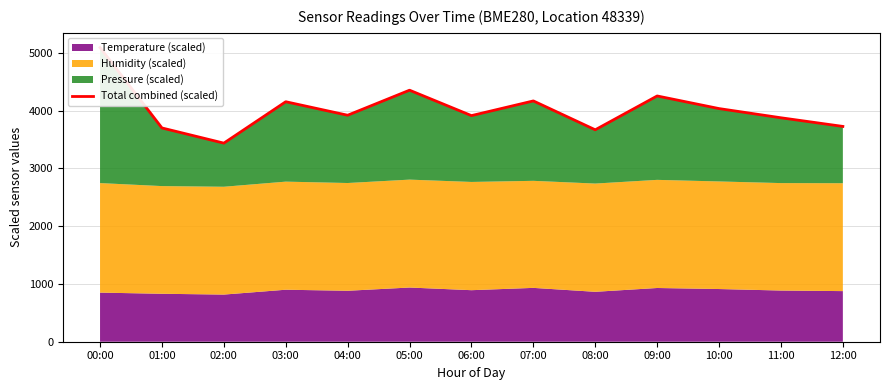

Which has a higher value, 02:00 or 04:00?

04:00